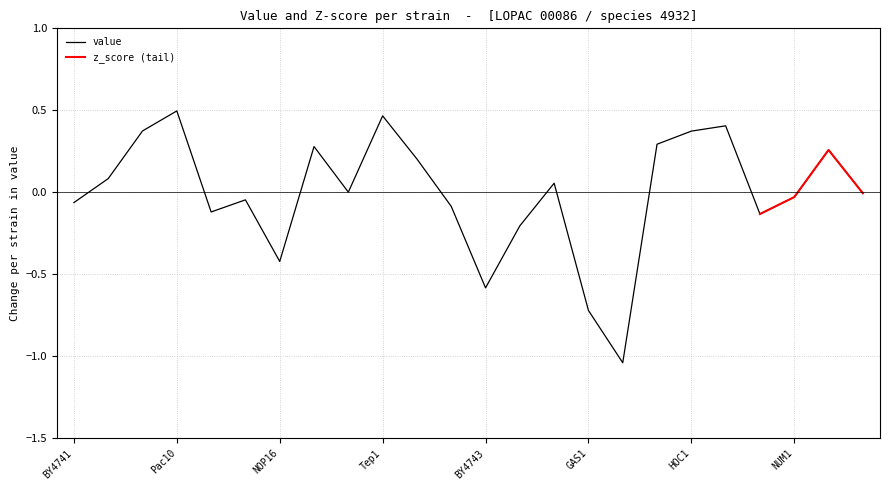

Between whi3 and NOP16, which is larger?

whi3